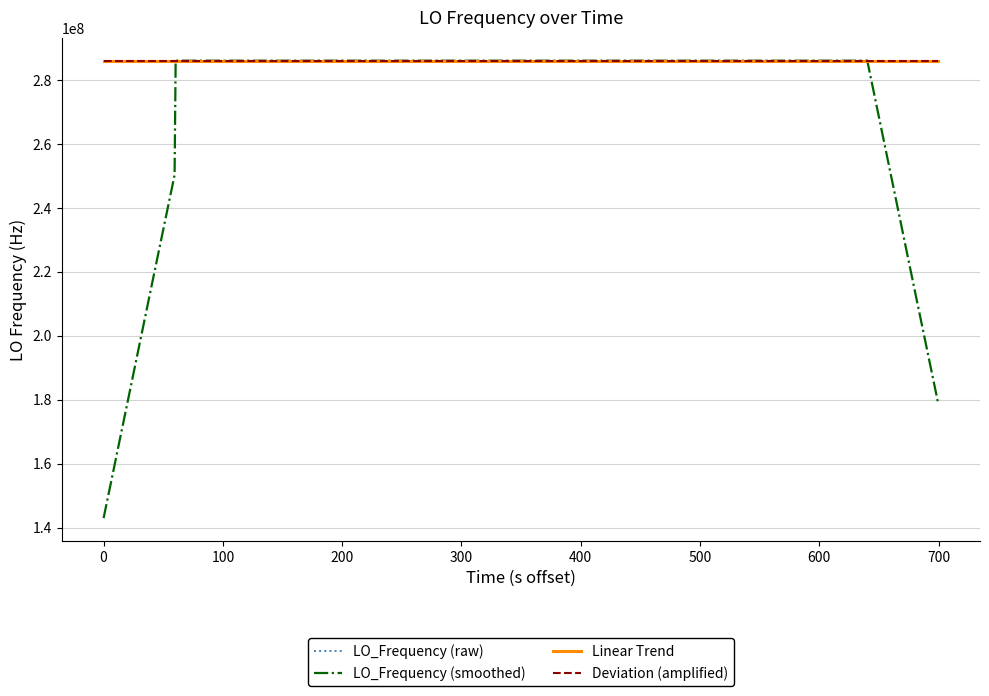

What is the maximum value shown in the chart?

286047031.0